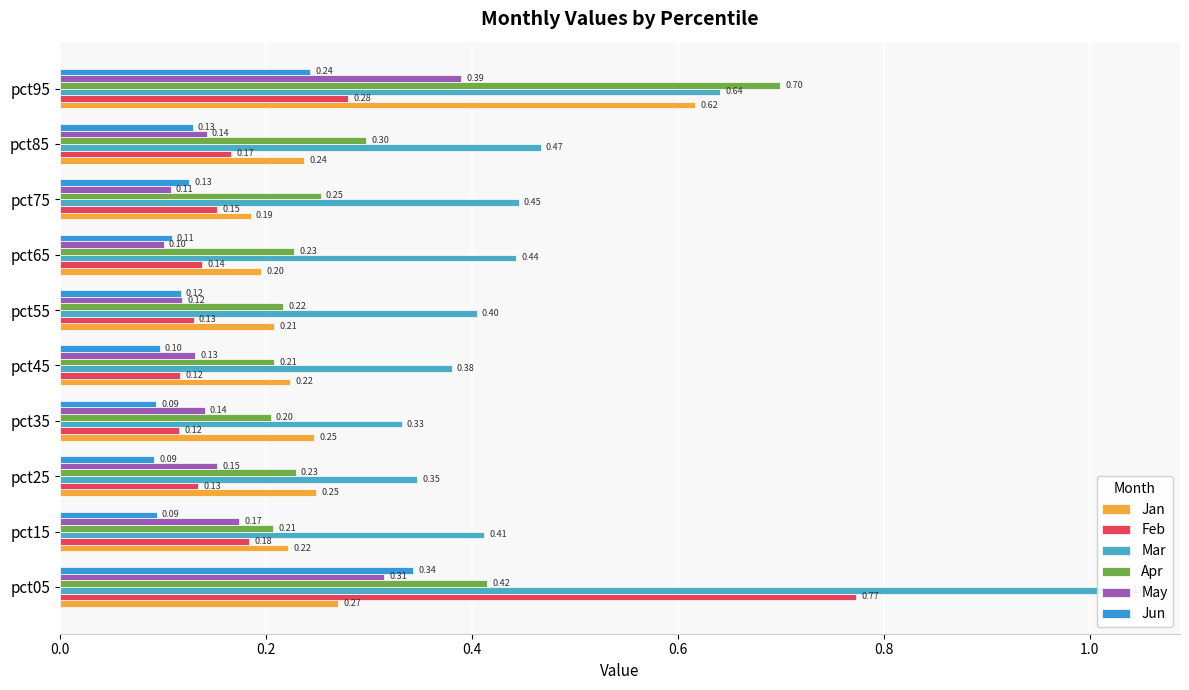

What is the value of the Jan bar at the 2nd from the left?

0.2